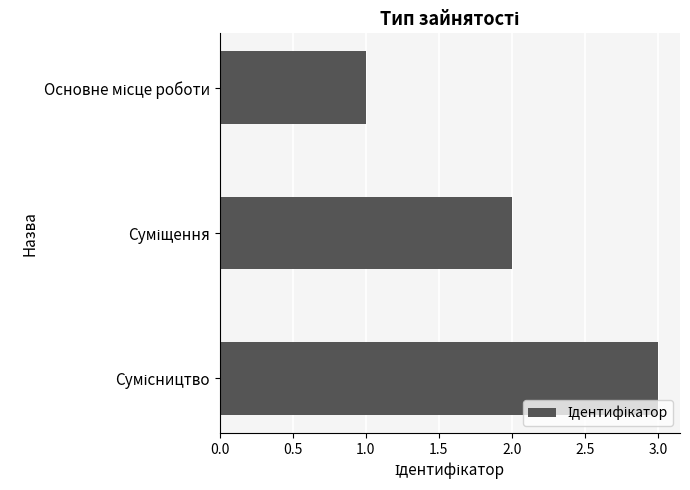

How many bars are there in total?

3